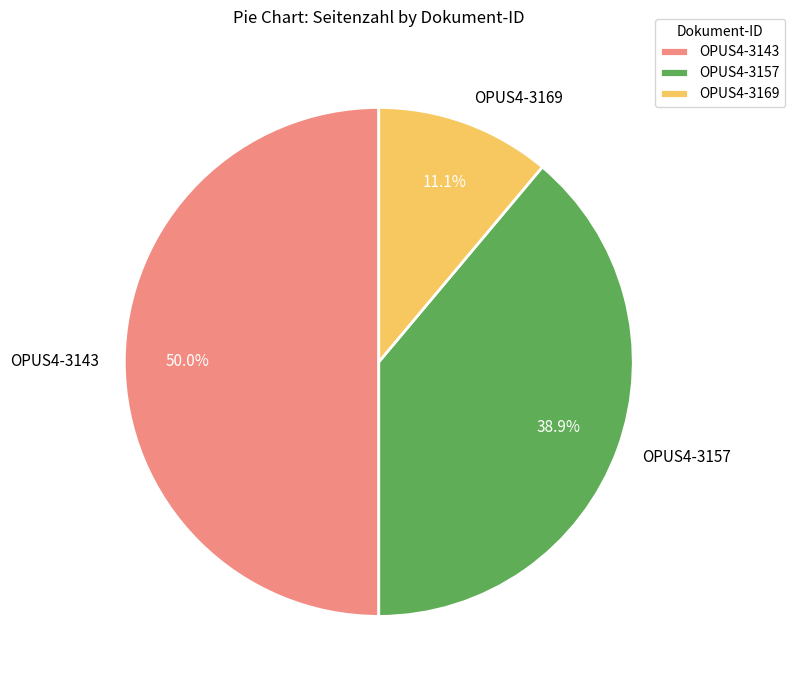

Is it true that OPUS4-3143 is 50% of the pie?

True